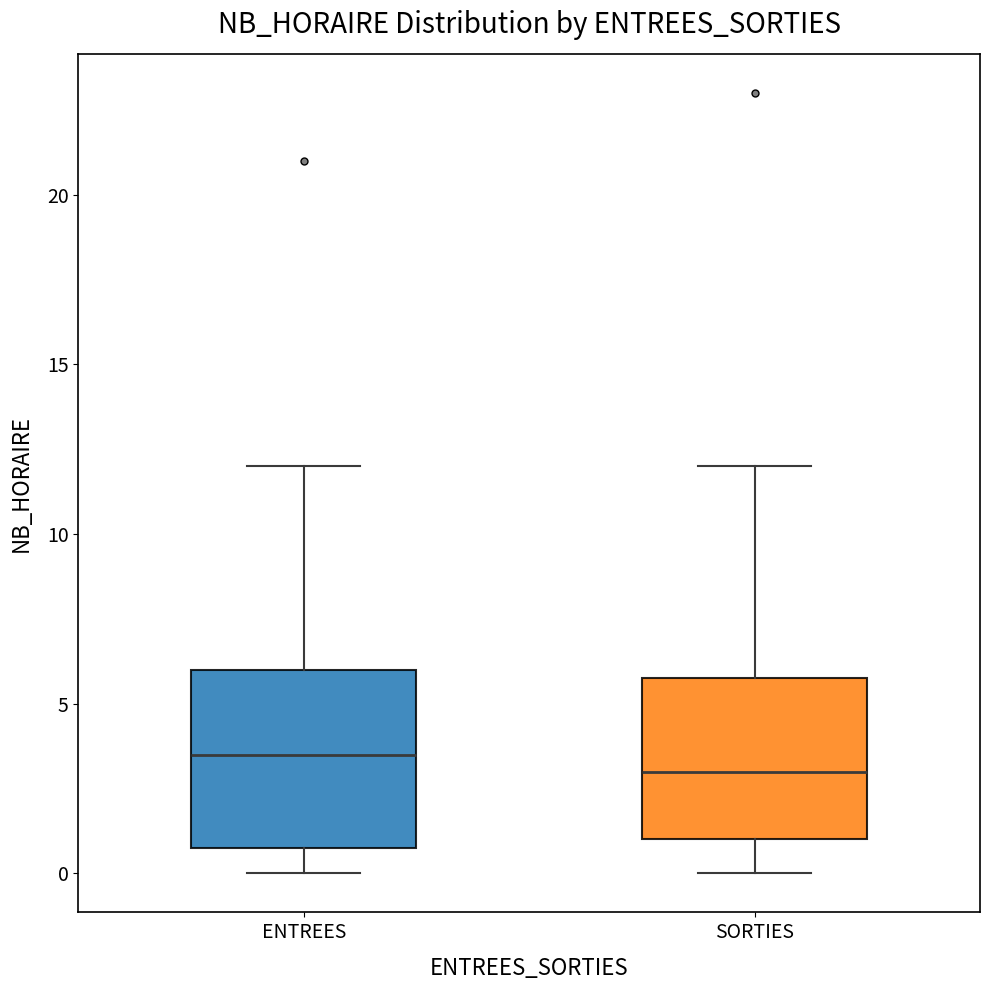

Reading left to right, read every box against the y-axis: the position of its median line, the range the box covers, and the ends of its whiskers. The values are not printed on the chart, so give them approximately, as read against the axis.

ENTREES: median 3.5, box 1.0 to 6.0, whiskers 0.0 to 12.0
SORTIES: median 3.0, box 1.0 to 6.0, whiskers 0.0 to 12.0